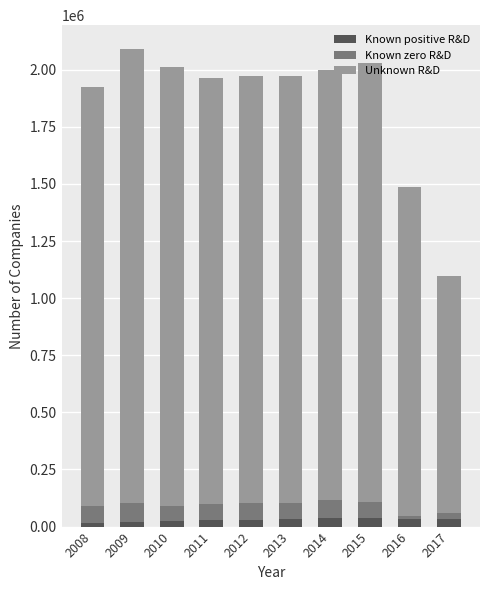

Rank the series at 2008 from lowest to highest value.

Known positive R&D, Known zero R&D, Unknown R&D